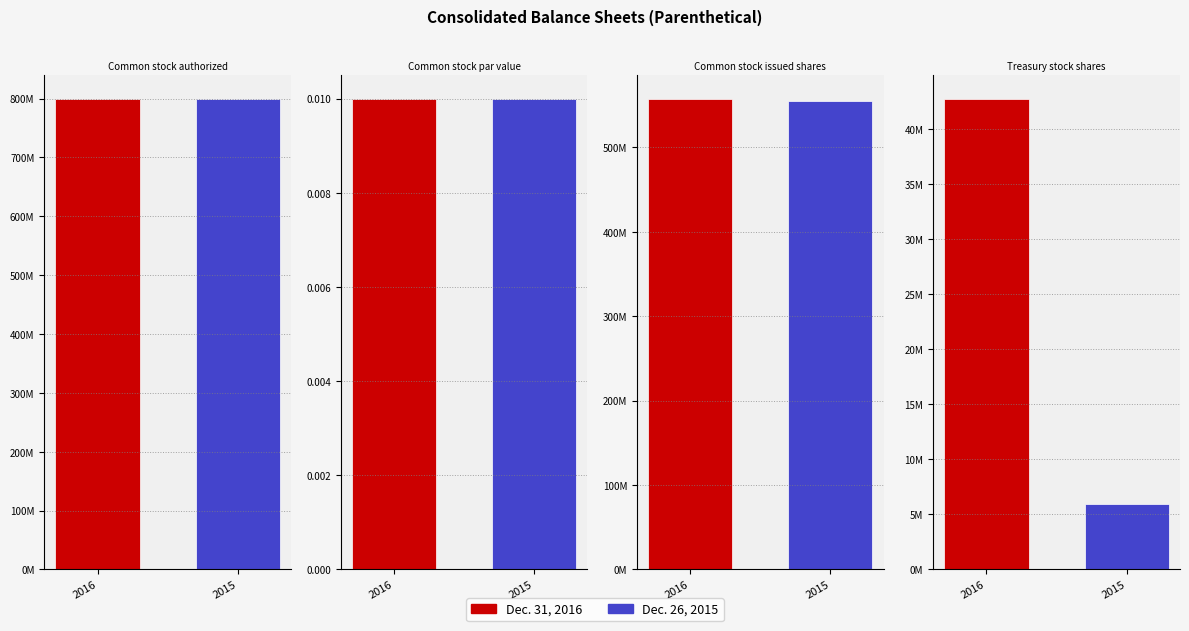

What value does the Dec. 26, 2015 series have at Treasury stock shares?

5915268.0